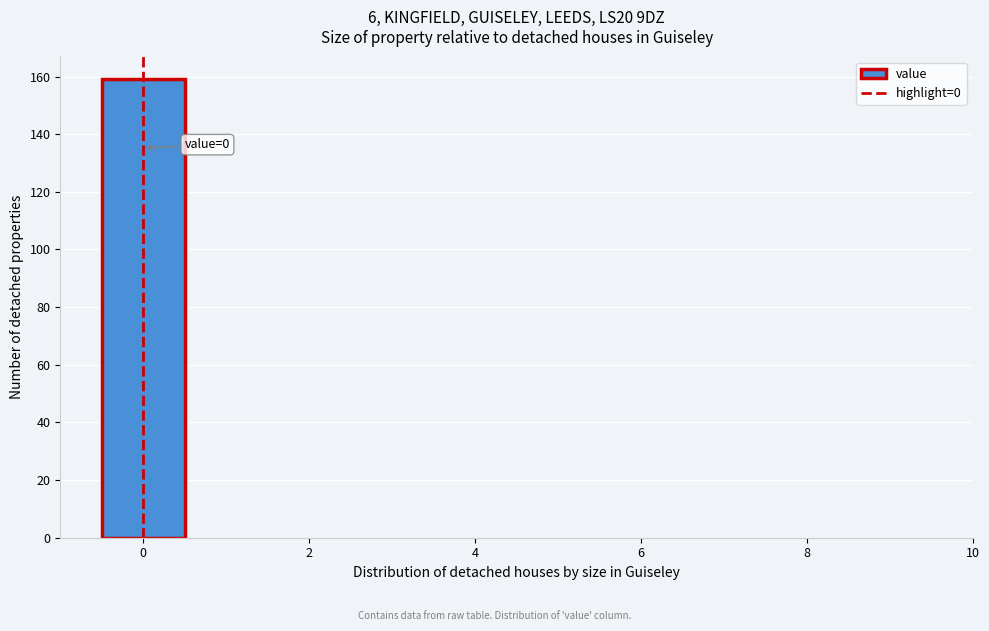

Which range on the x-axis has the tallest bar?

-0.5 to 0.5